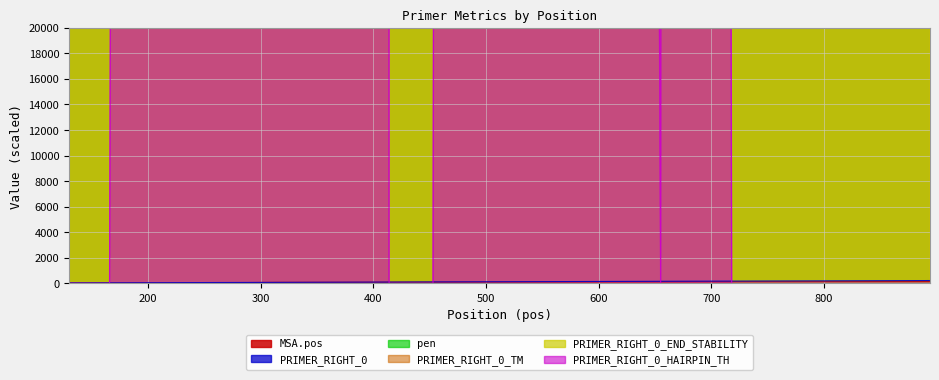

Which series has the largest total across all categories?

PRIMER_RIGHT_0_END_STABILITY